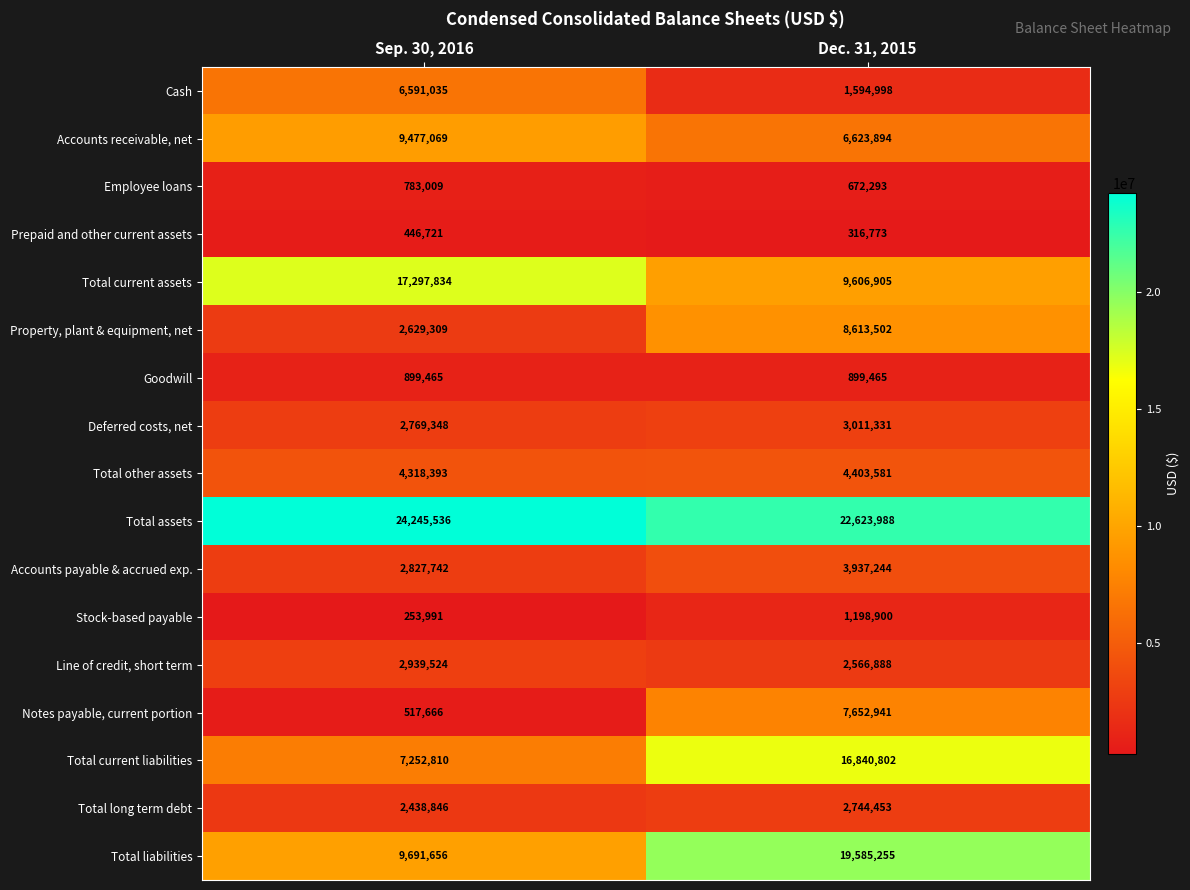

The Total other assets series shows 1282144 at Sep. 30, 2016. True or false?

False